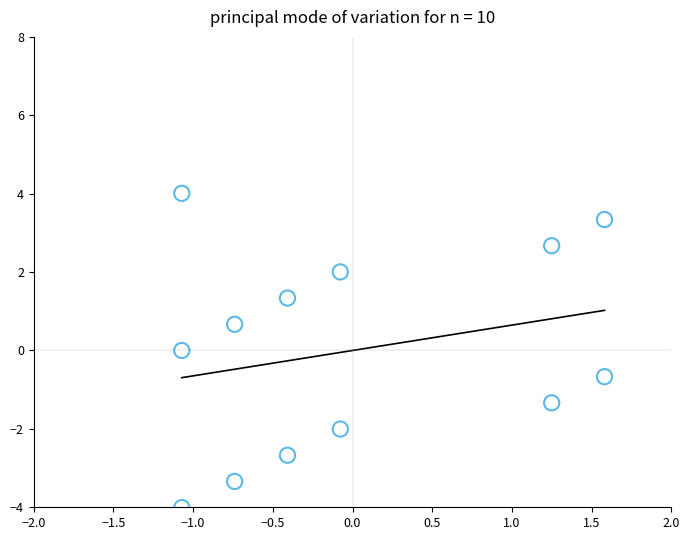

What is the range of X values (max minus min)?

2.7